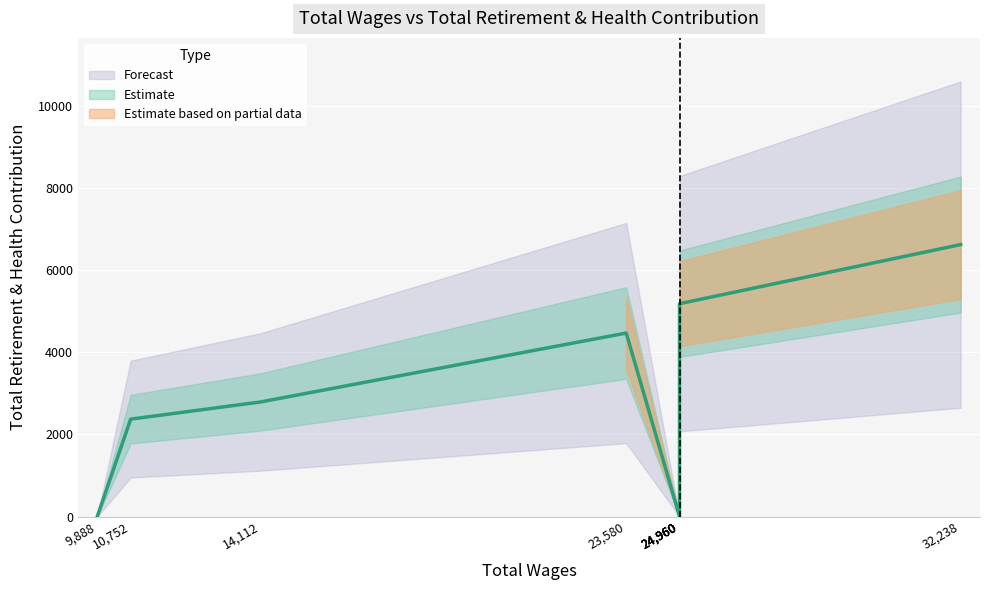

What is the sum of all values?

31807